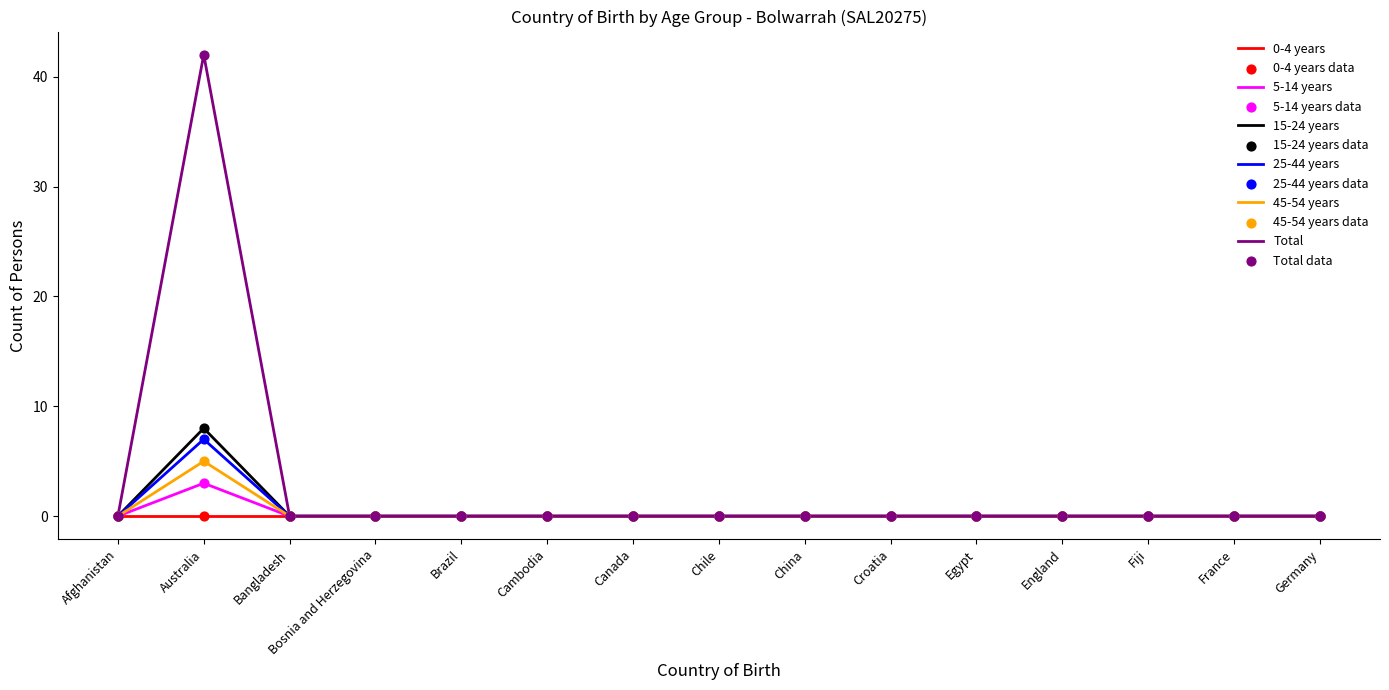

What is the spread (max minus min) of values at Australia?

42